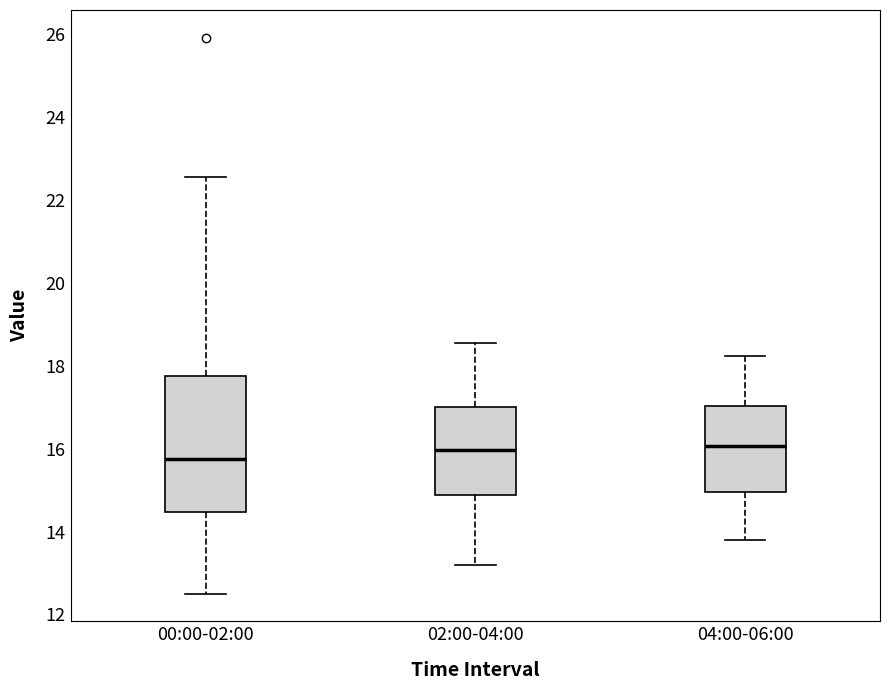

Which box has the lowest median line?

00:00-02:00